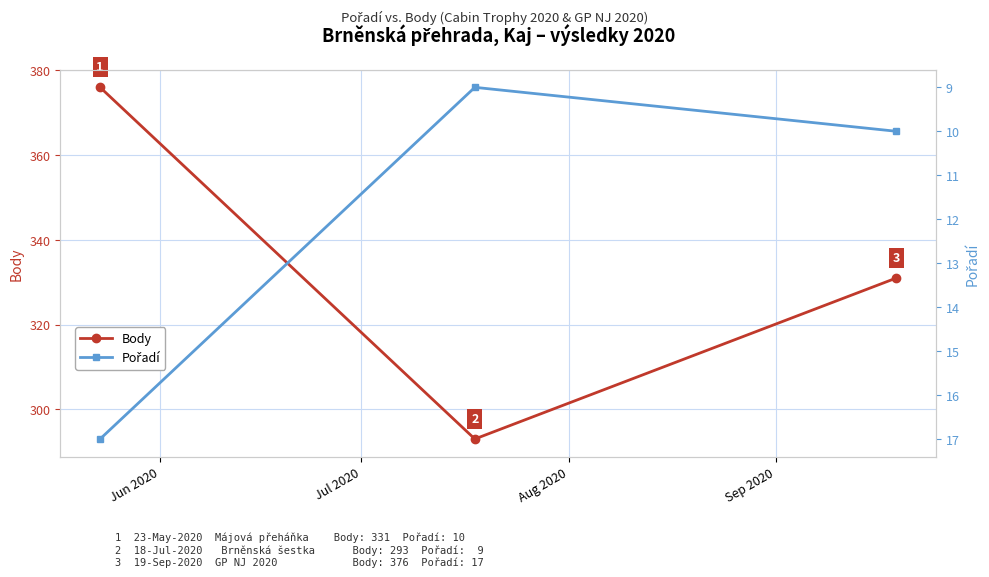

How many Body values are between 293 and 376?

3